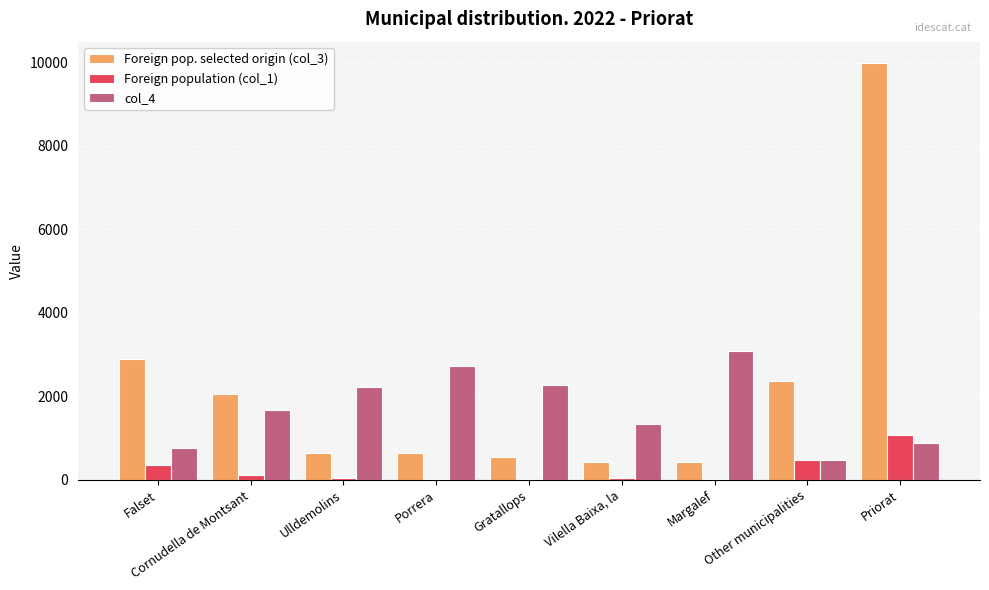

Which series has the largest total across all categories?

Foreign pop. selected origin (col_3)